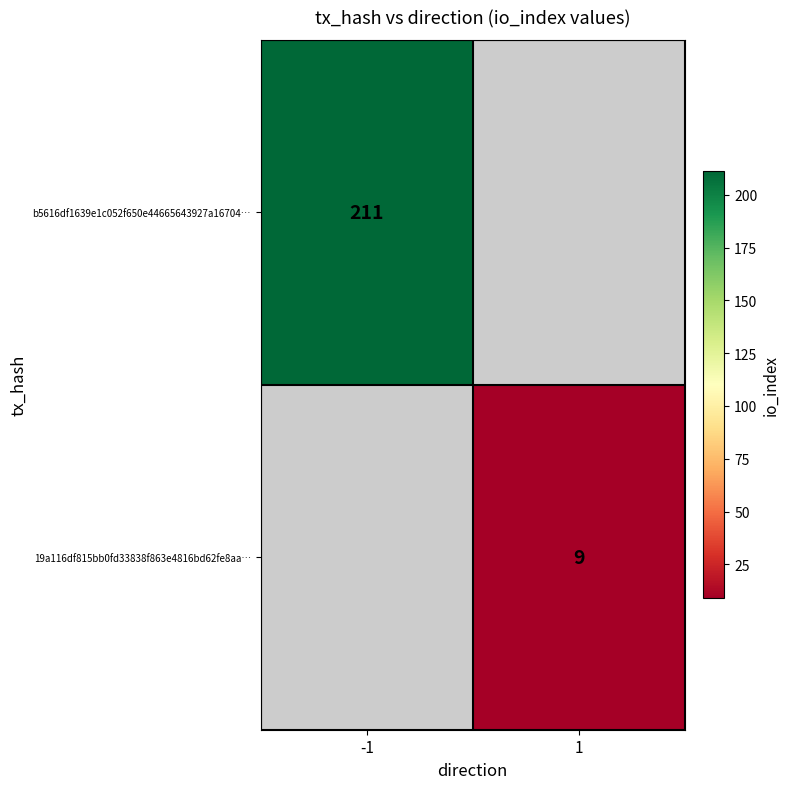

Is it true that b5616df1639e1c052f650e44665643927a16704… equals 211 at -1?

True